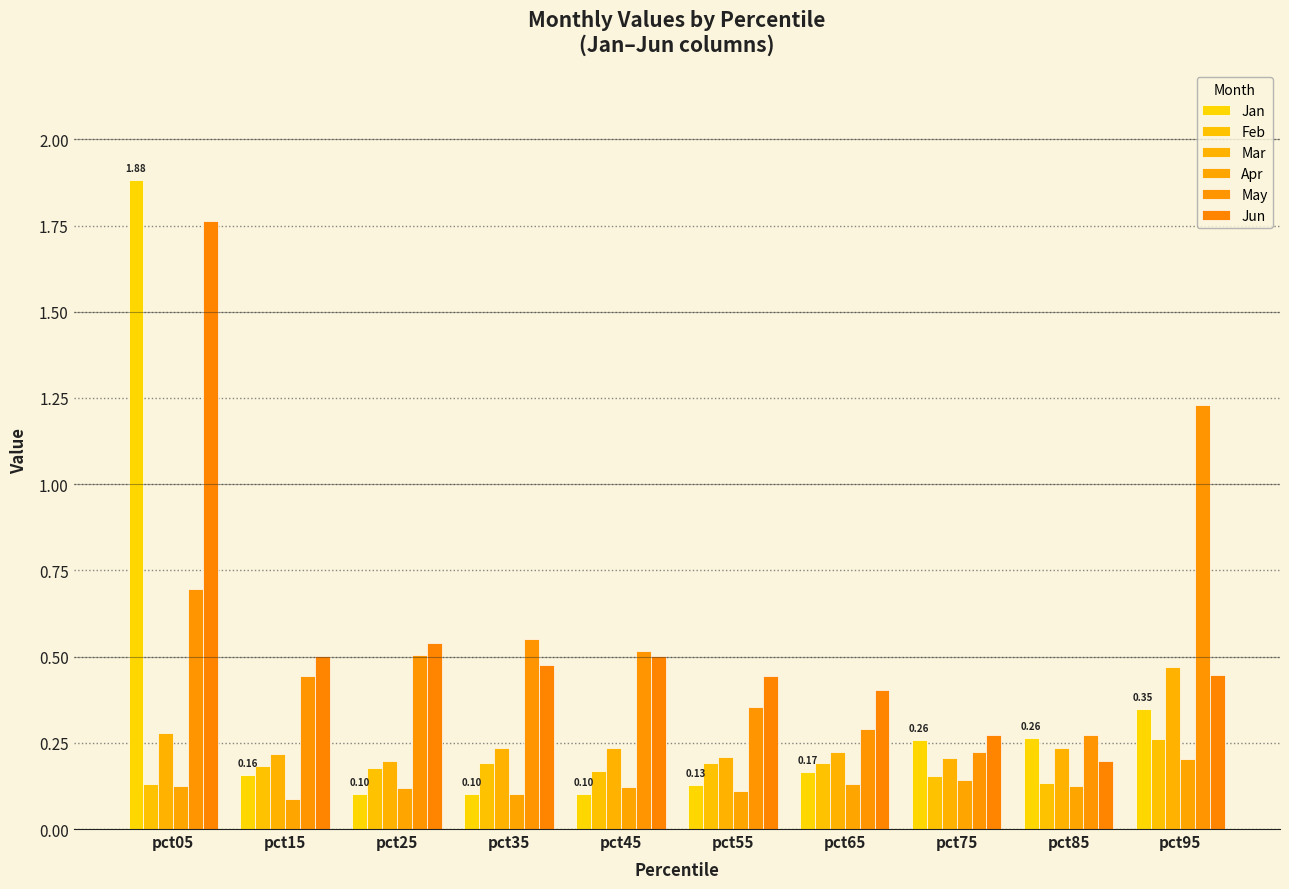

What is the difference between the highest and lowest values at pct45?

0.4